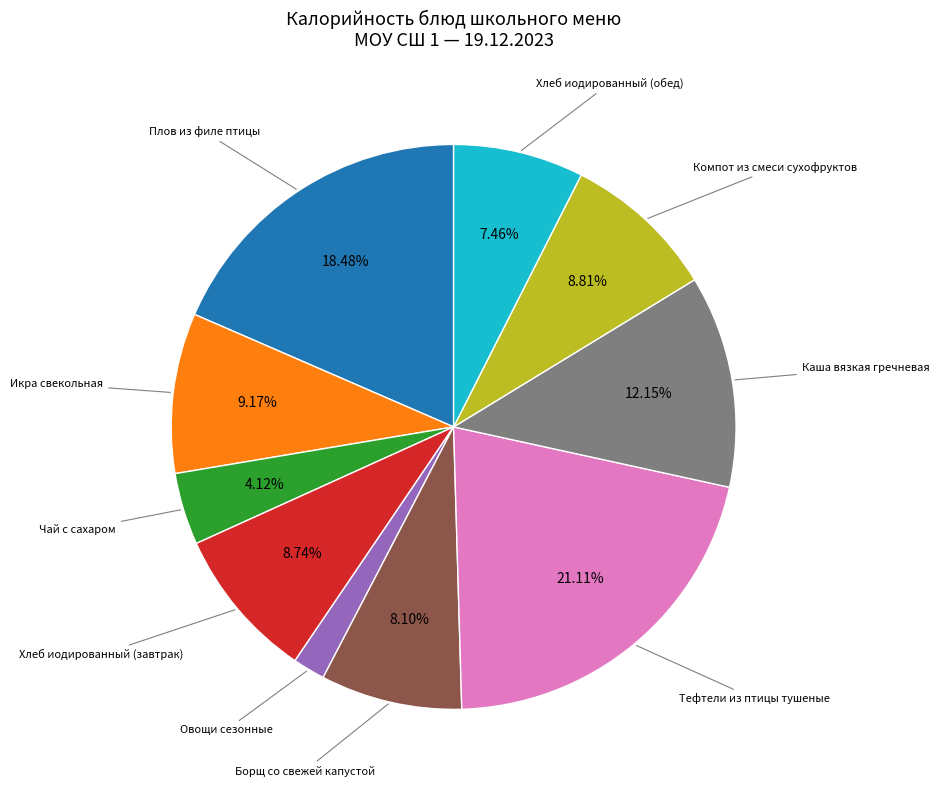

Is there any slice that represents more than half of the pie?

No